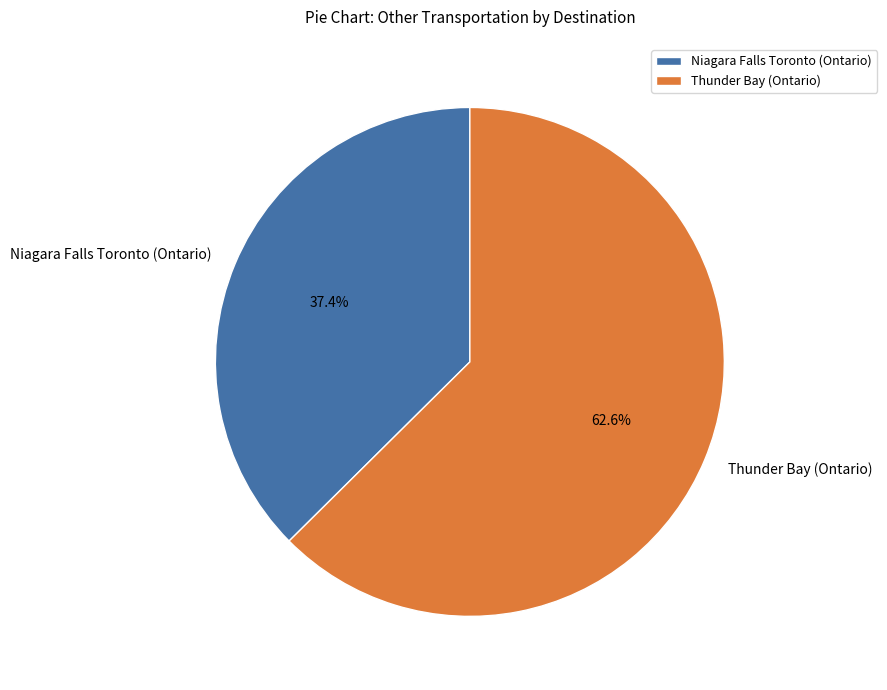

Approximately how many times larger is the value at Niagara Falls Toronto (Ontario) compared to Thunder Bay (Ontario)?

0.6